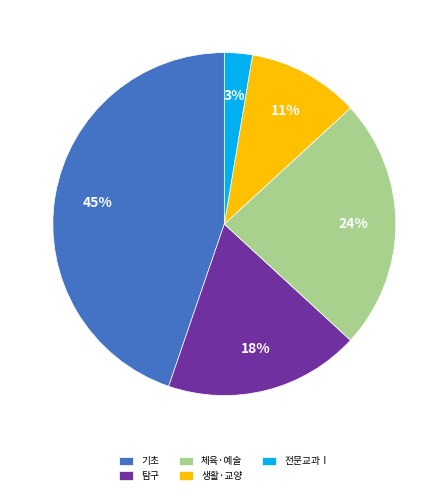

What is the smallest slice in the pie chart?

전문교과Ⅰ